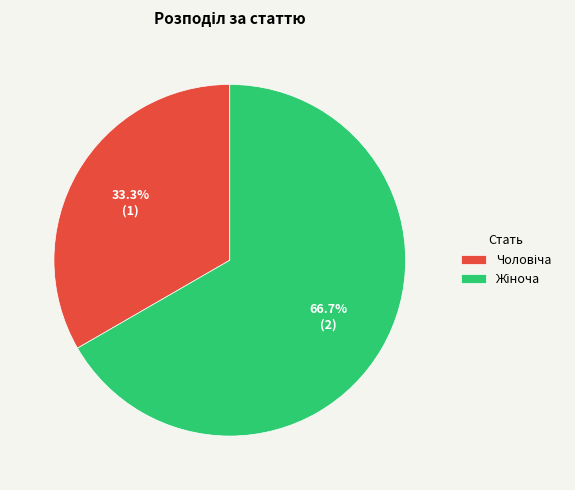

Is there any slice that represents more than half of the pie?

Yes